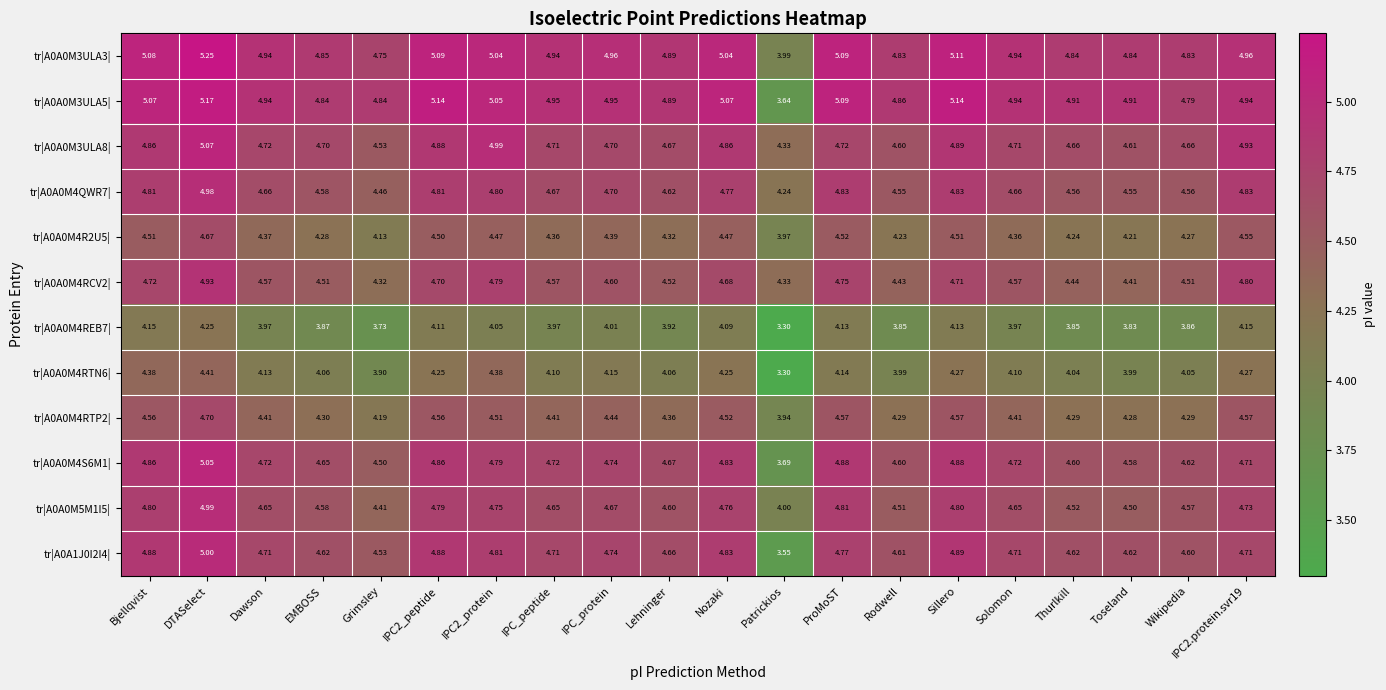

At which category is the sum across all series the highest?

DTASelect